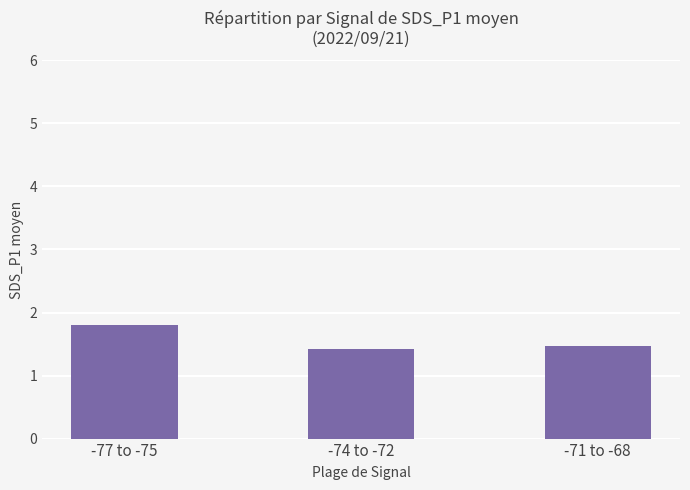

Rank the categories by value from highest to lowest.

-77 to -75, -71 to -68, -74 to -72